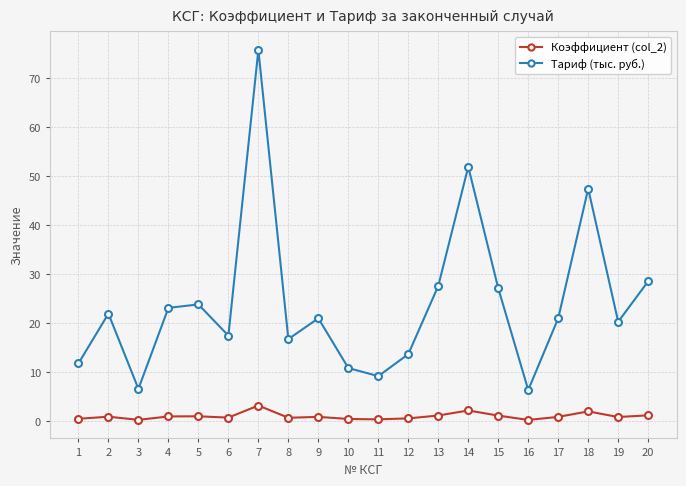

Which series changed the most between 3 and 5?

Тариф (тыс. руб.)